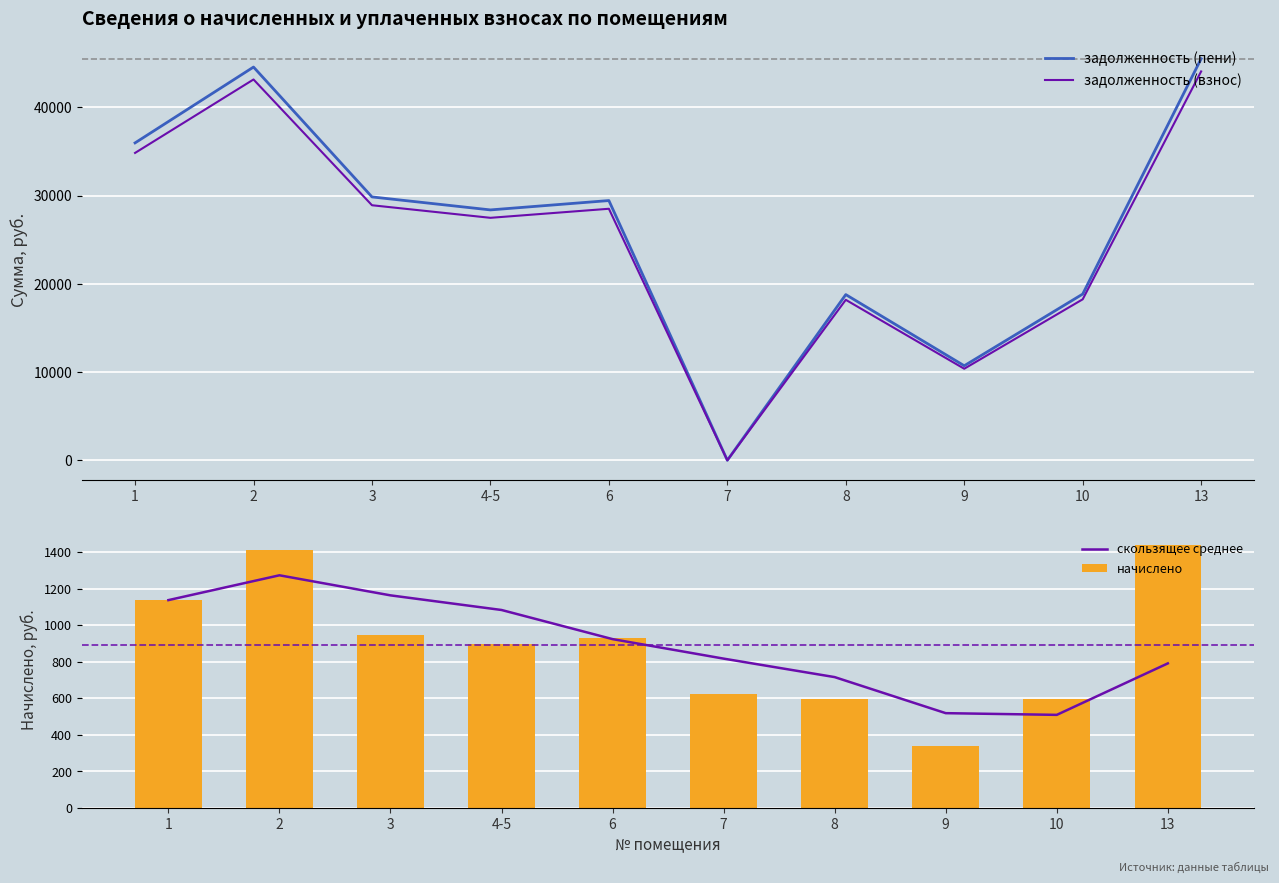

Reading right to left, transcribe all the data shown in this chart.

задолженность (пени): 45526.6	18846.7	10719.1	18788.0	0.0	29448.0	28387.9	29860.4	44584.4	35985.4
задолженность (взнос): 44088.8	18251.5	10380.6	18194.6	0.0	28518.0	27491.4	28917.4	43176.4	34849.0
скользящее среднее: 790.5	509.0	518.3	715.5	816.5	923.2	1082.5	1162.5	1272.2	1136.5
начислено: 1437.8	595.2	338.5	593.3	623.1	930.0	896.5	943.0	1408.0	1136.5